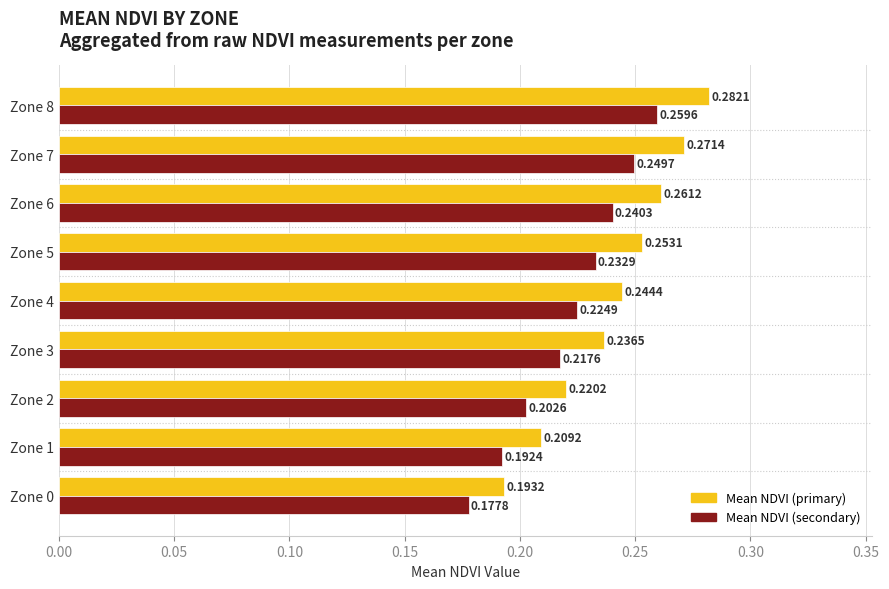

Rank the categories by Mean NDVI (secondary) value from highest to lowest.

Zone 8, Zone 7, Zone 6, Zone 5, Zone 4, Zone 3, Zone 2, Zone 1, Zone 0